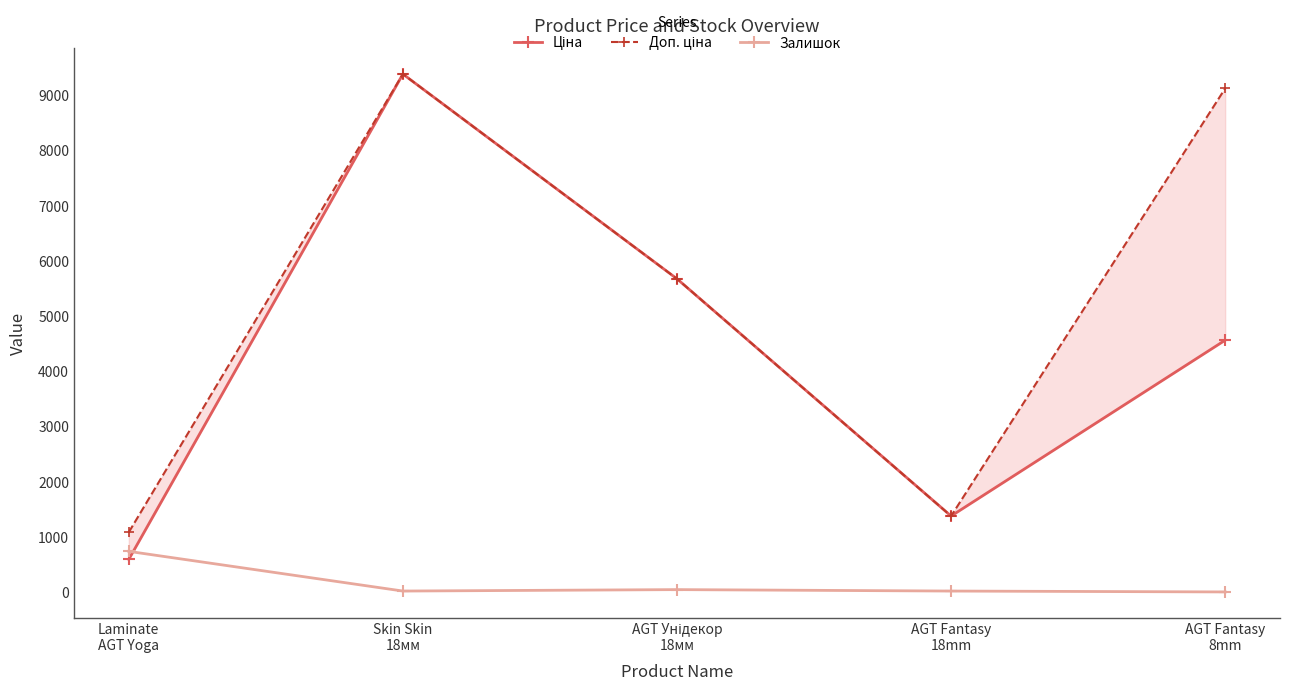

Reading left to right, transcribe all the data shown in this chart.

Ціна: 589.9	9384.0	5673.8	1375.4	4561.9
Доп. ціна: 1081.7	9384.0	5673.8	1375.0	9123.7
Залишок: 735.0	16.0	42.0	16.0	0.0